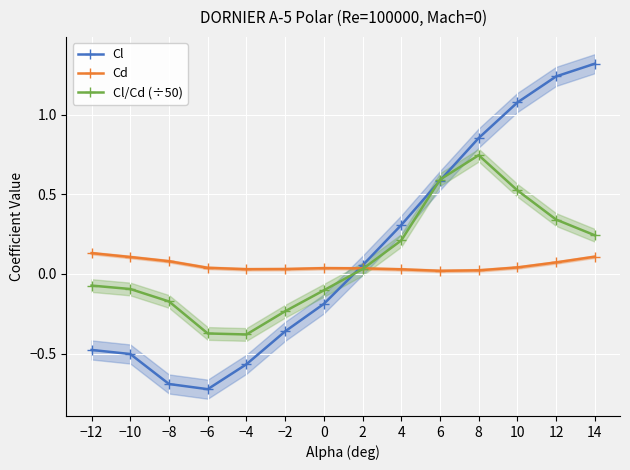

What is the smallest value displayed?

-0.7